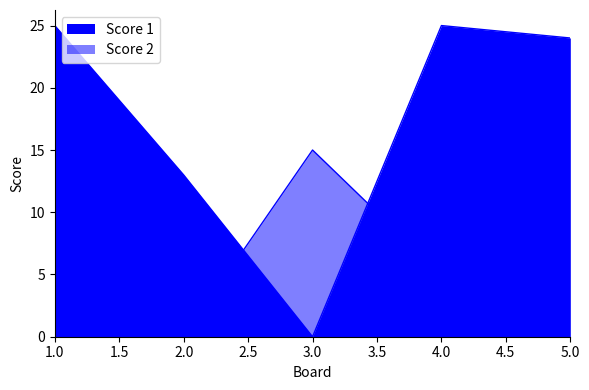

How many positive values does the Score 2 series have?

2